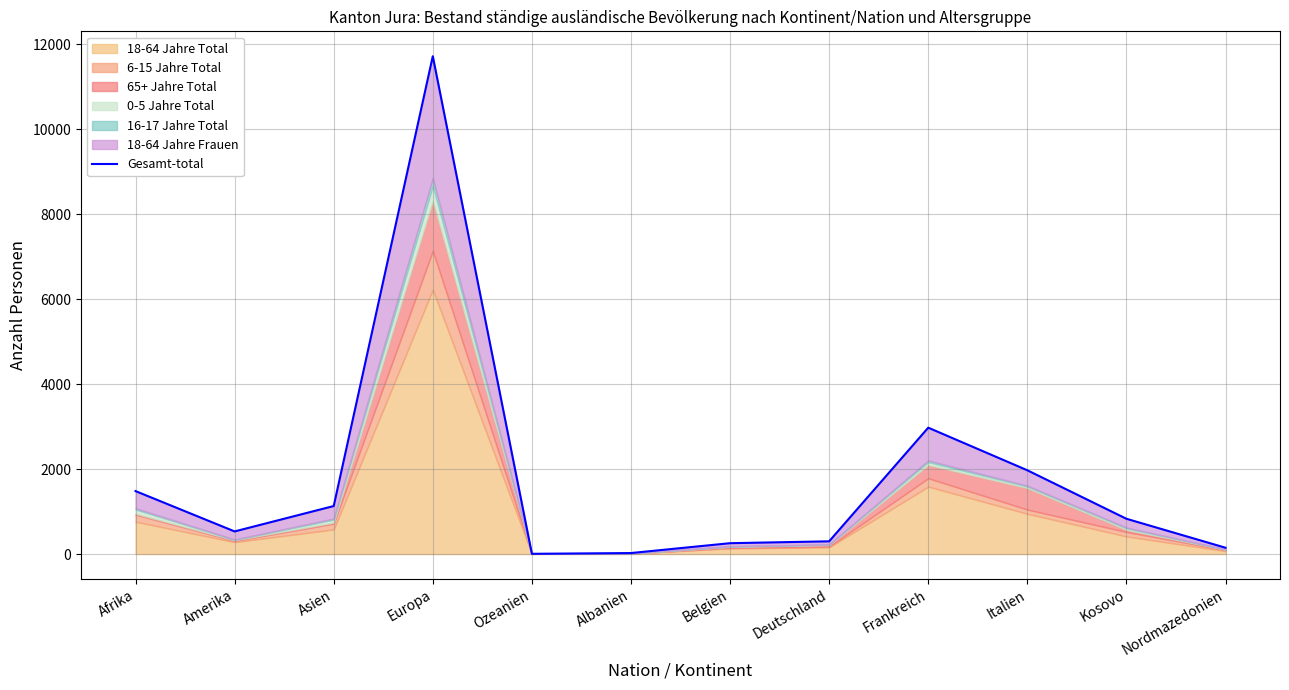

Which has a higher value, Belgien or Kosovo?

Kosovo